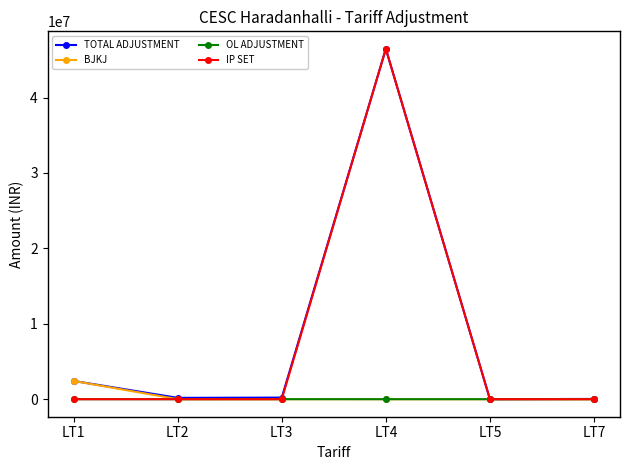

True or false: TOTAL ADJUSTMENT has more than 2 points higher than both neighbors.

False